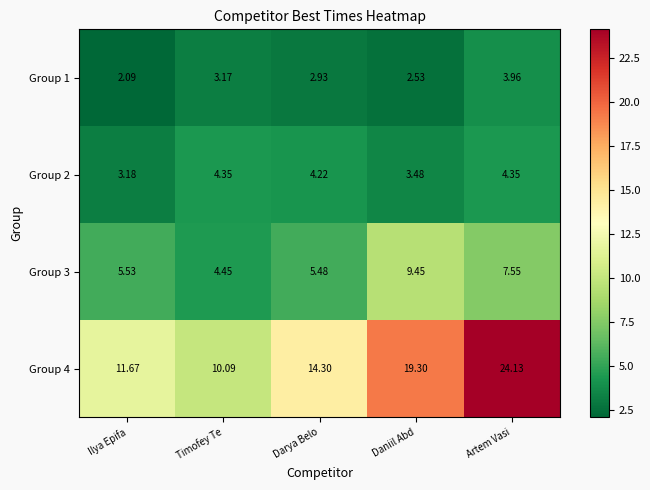

Which series changed the most between Timofey Te and Darya Belo?

Group 4